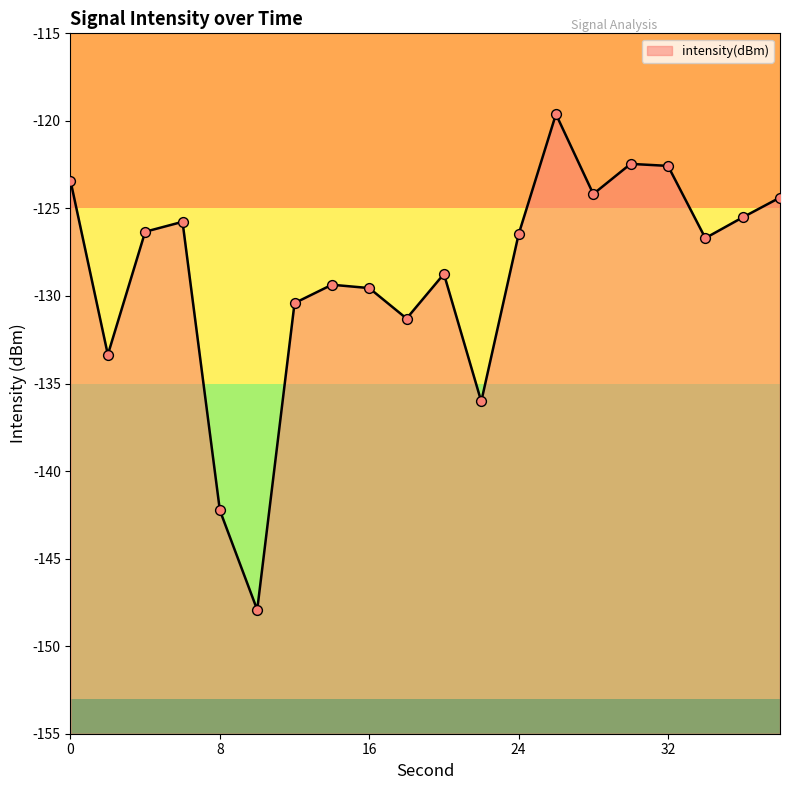

What is the change in value from 14 to 38?

+5.0